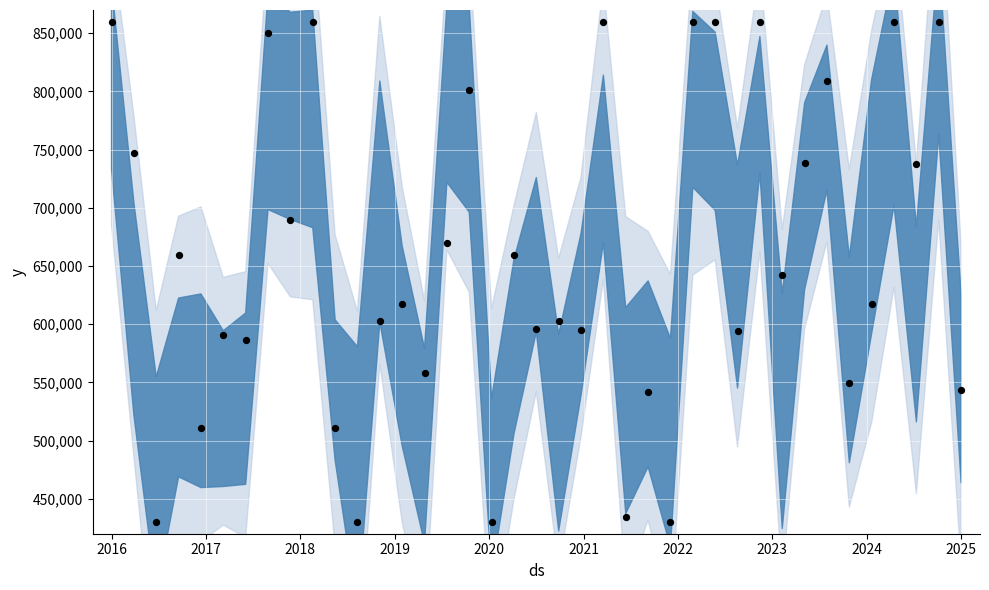

What is the range of Y values (max minus min)?

430000.0